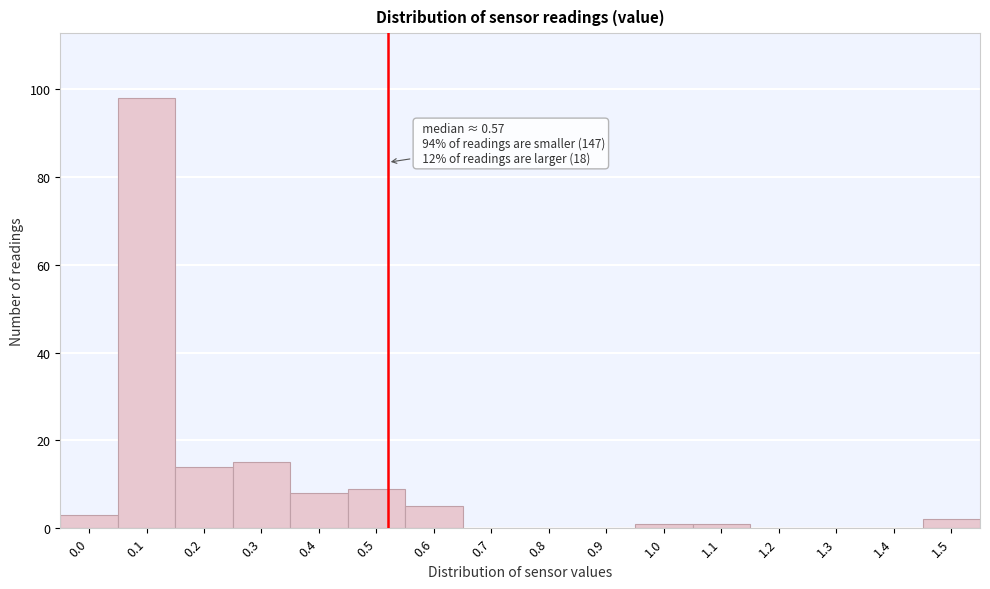

Reading left to right, extract all data points from this chart.

0.0=3	0.1=98	0.2=14	0.3=15	0.4=8	0.5=9	0.6=5	0.7=0	0.8=0	0.9=0	1.0=1	1.1=1	1.2=0	1.3=0	1.4=0	1.5=2